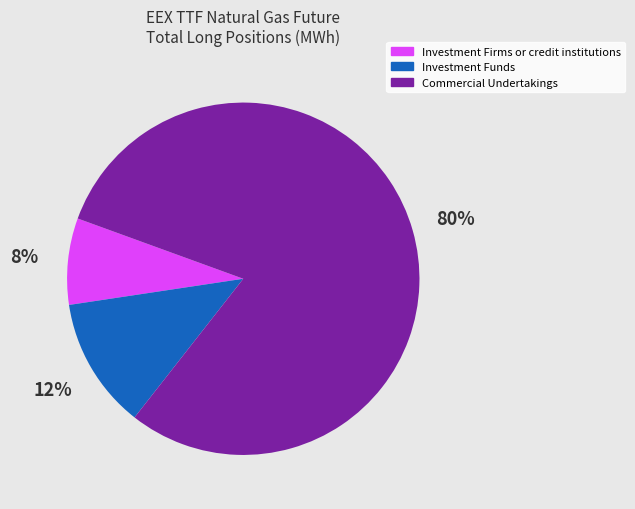

Between Commercial Undertakings and Investment Firms or credit institutions, which is larger?

Commercial Undertakings